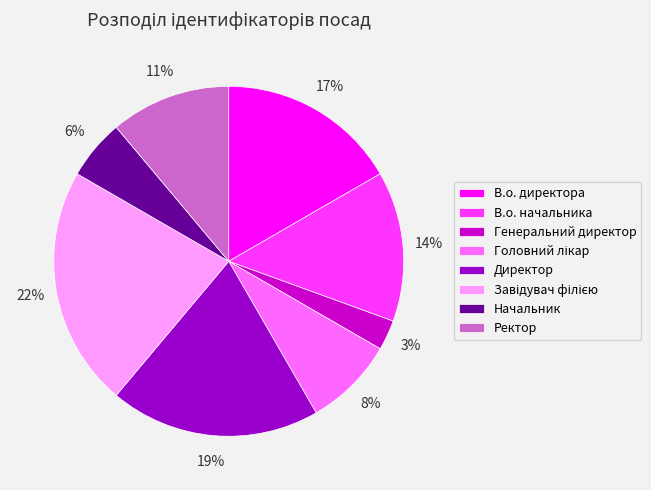

How many segments does this pie chart have?

8